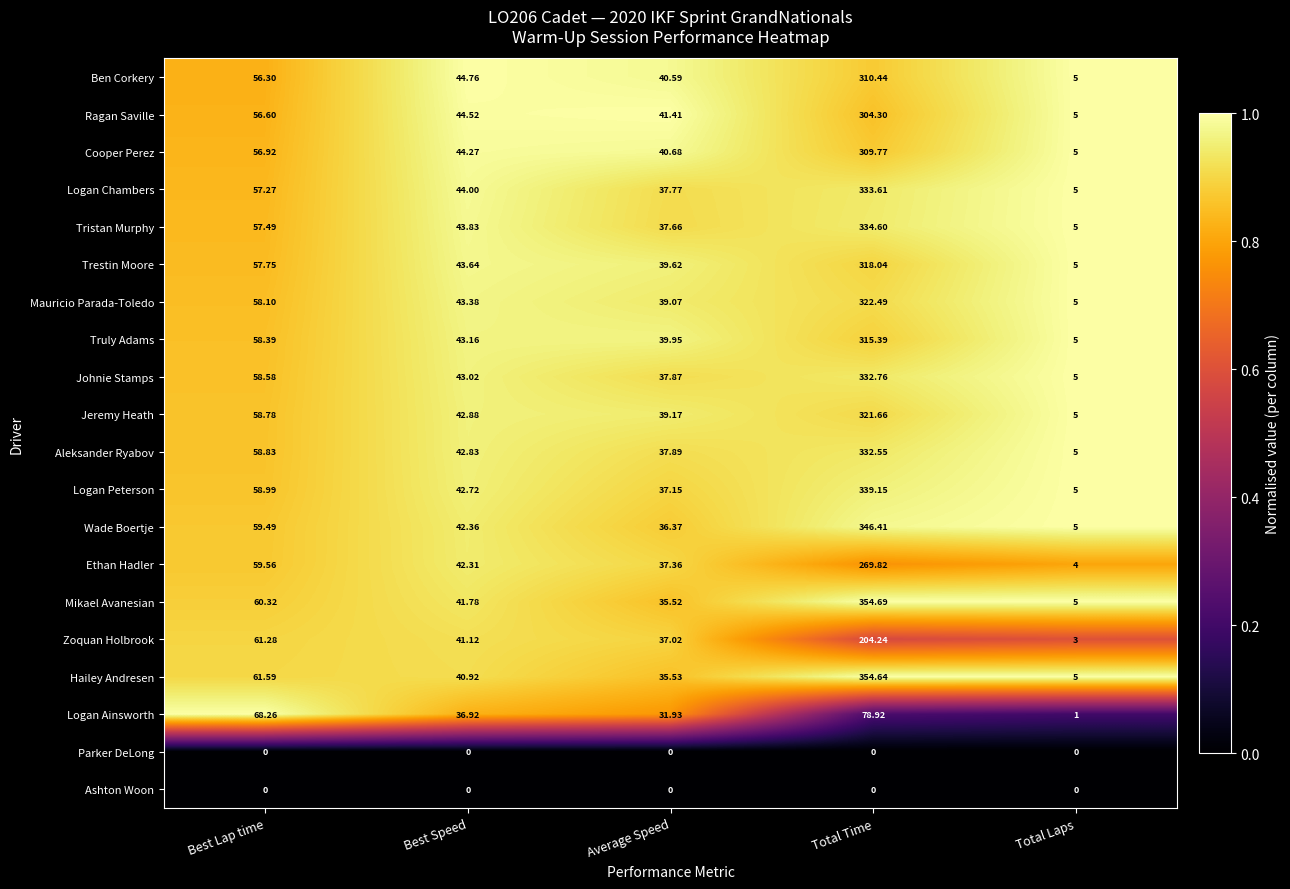

Rank the categories by Logan Ainsworth value from lowest to highest.

Total Laps, Average Speed, Best Speed, Best Lap time, Total Time